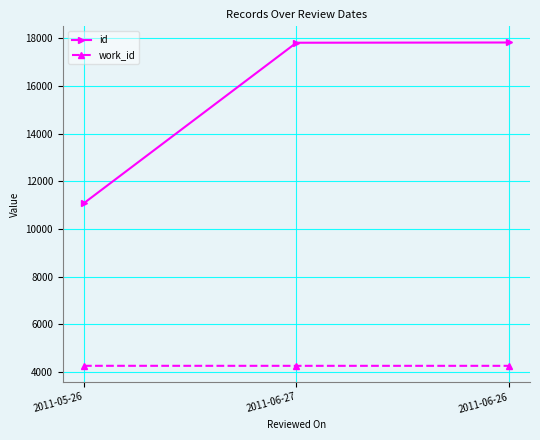

List the series in order of their peak value, highest first.

id, work_id